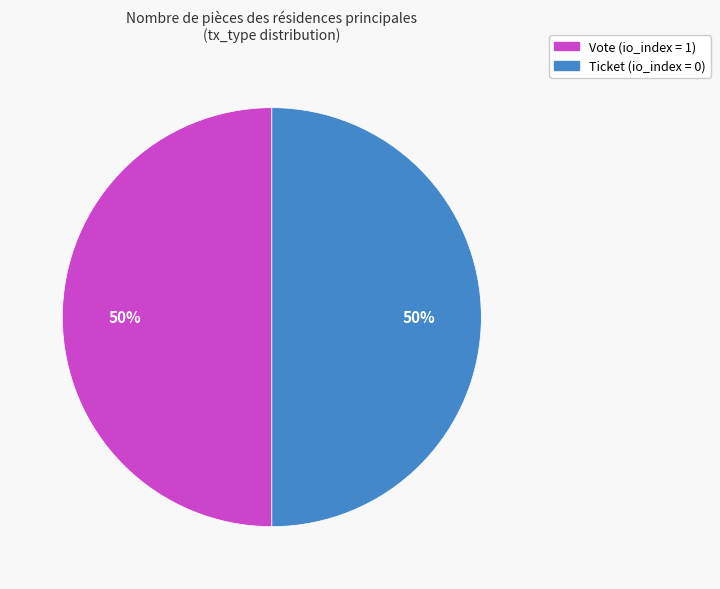

To the nearest percent, what is the average slice percentage?

50%